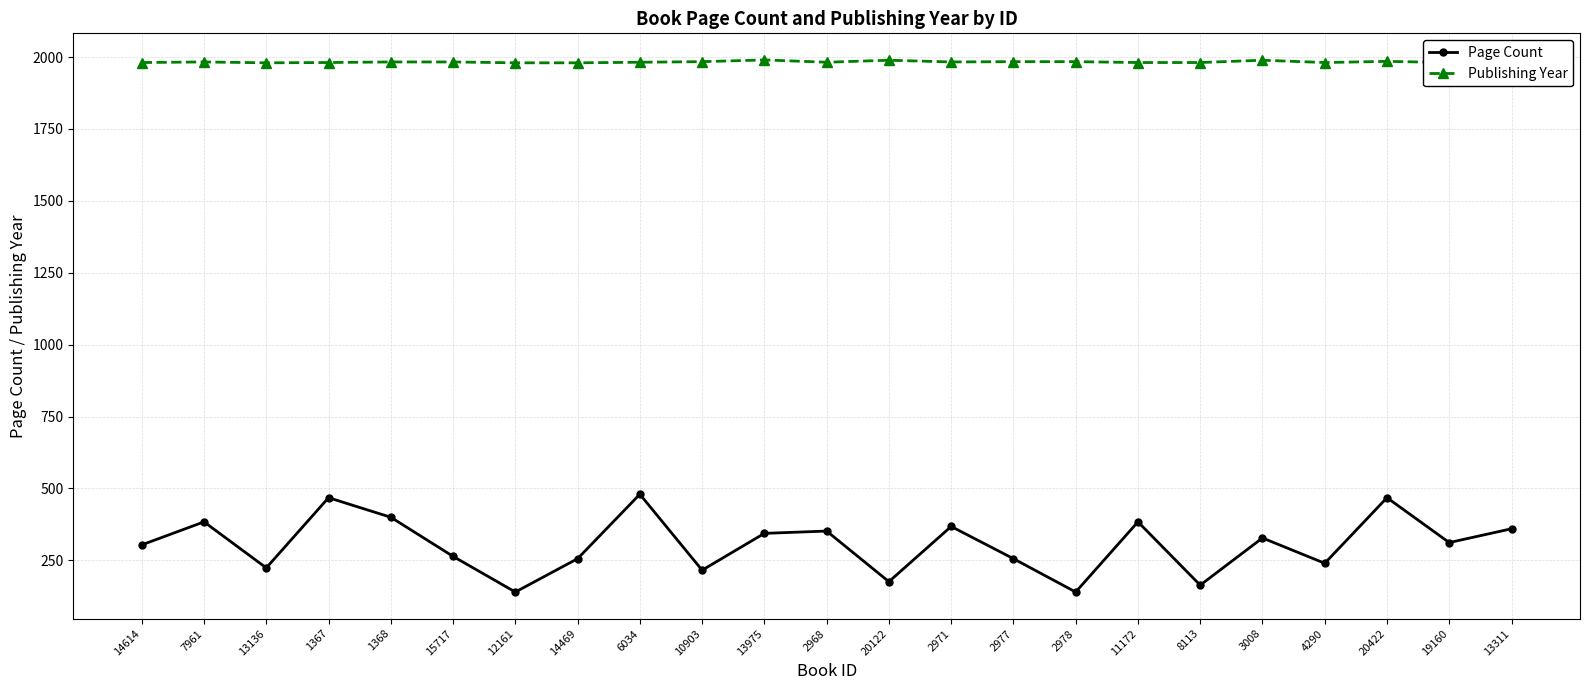

What are all the series names shown in the legend?

Page Count, Publishing Year